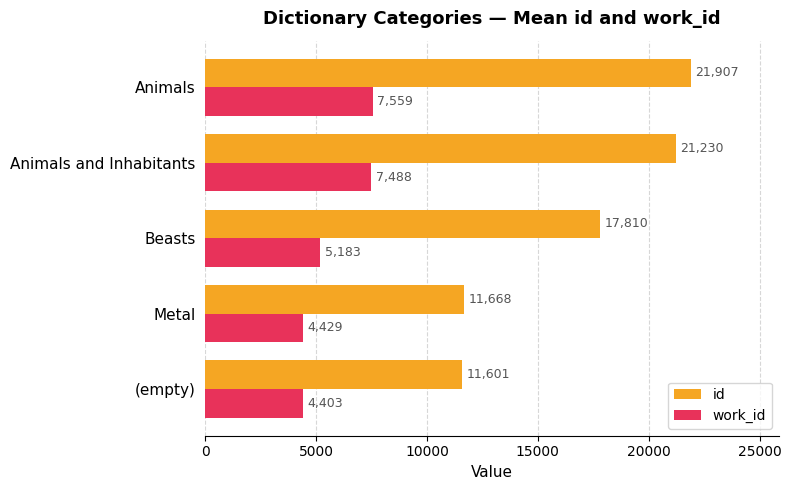

How many distinct data groups are displayed?

2